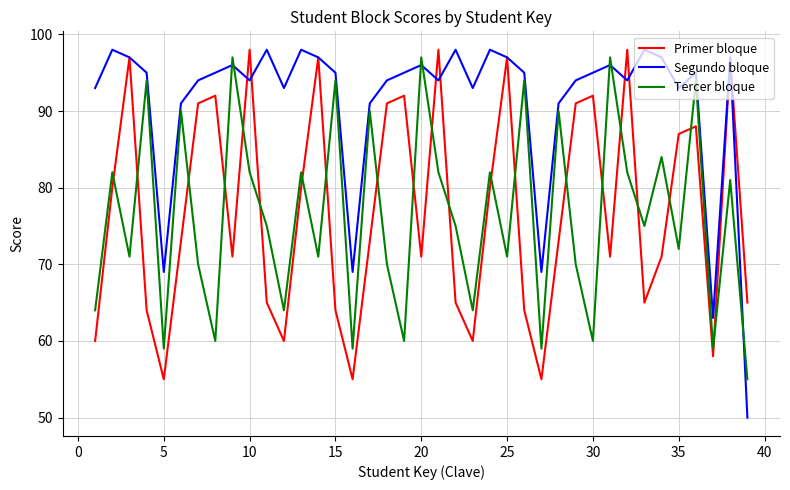

What is the sum of all Segundo bloque values?

3555